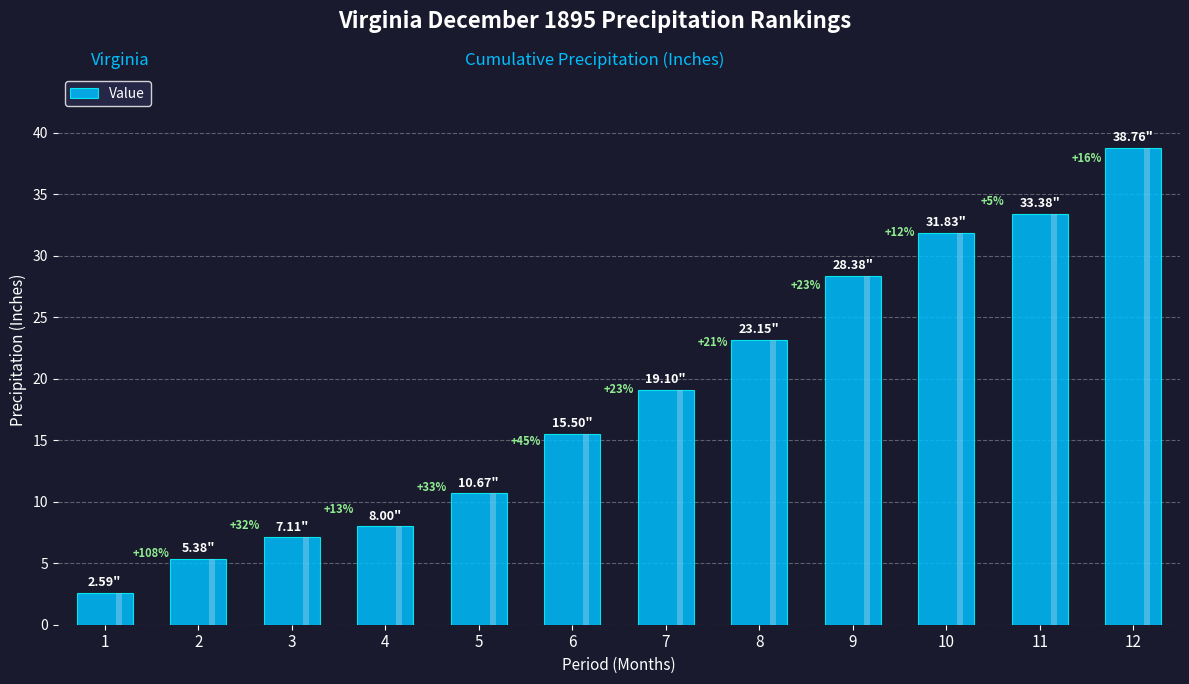

Reading left to right, extract all data points from this chart.

1=2.6	2=5.4	3=7.1	4=8.0	5=10.7	6=15.5	7=19.1	8=23.1	9=28.4	10=31.8	11=33.4	12=38.8